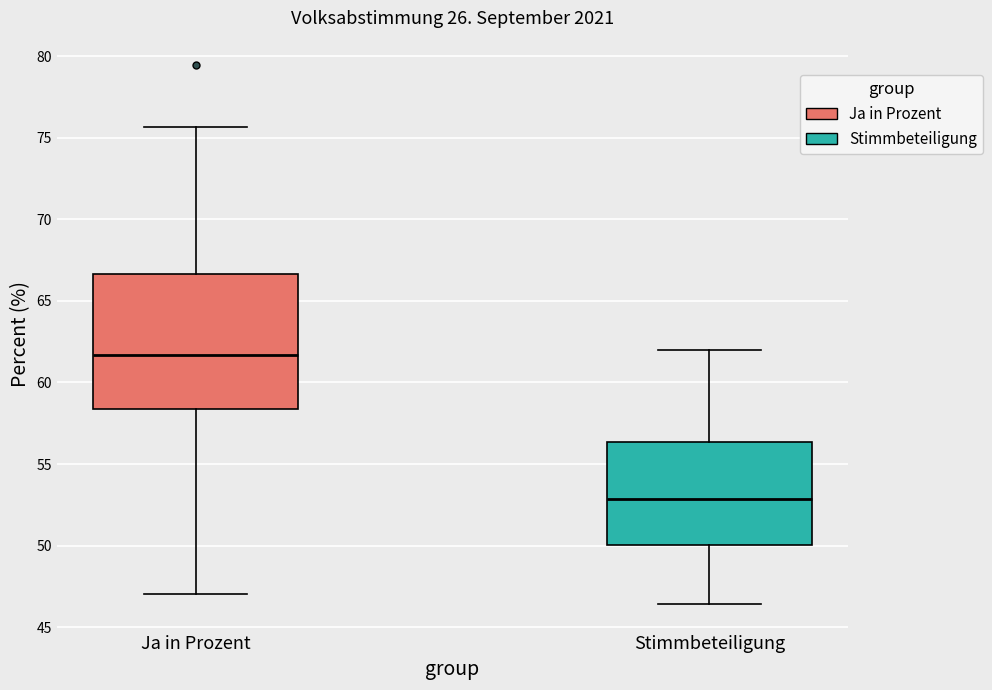

Where does the median line of the box for Ja in Prozent sit on the y-axis? The values are not printed on the chart, so give them approximately, as read against the axis.

61.5